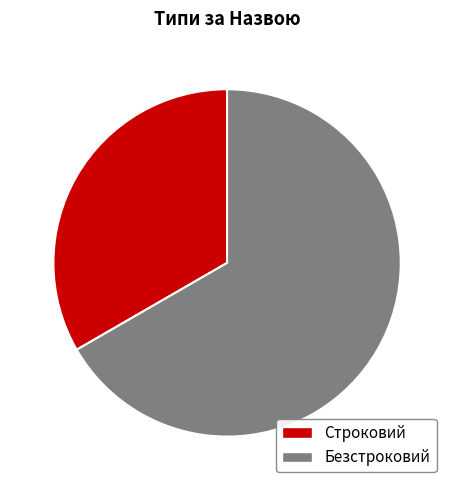

Which category accounts for the majority?

Безстроковий